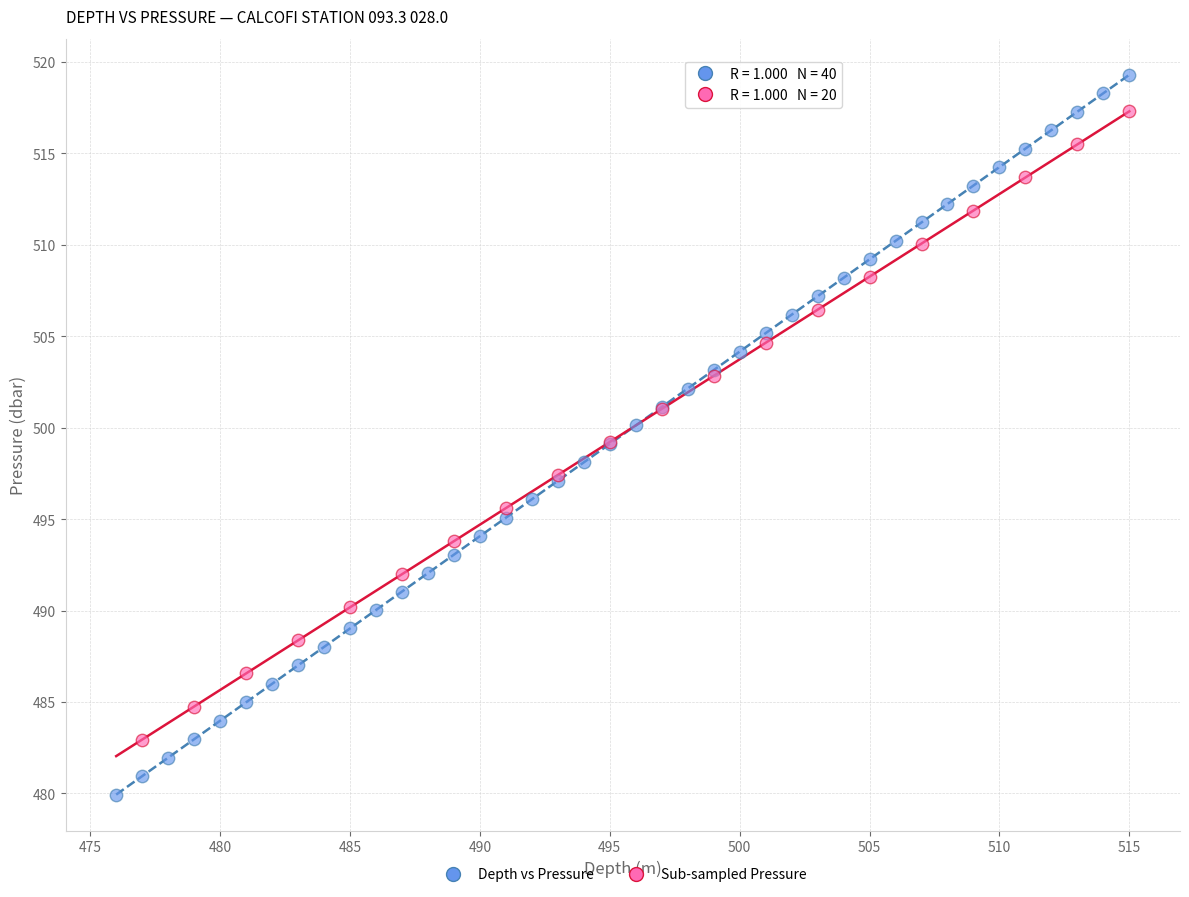

Which series reaches the maximum Y coordinate?

Depth vs Pressure